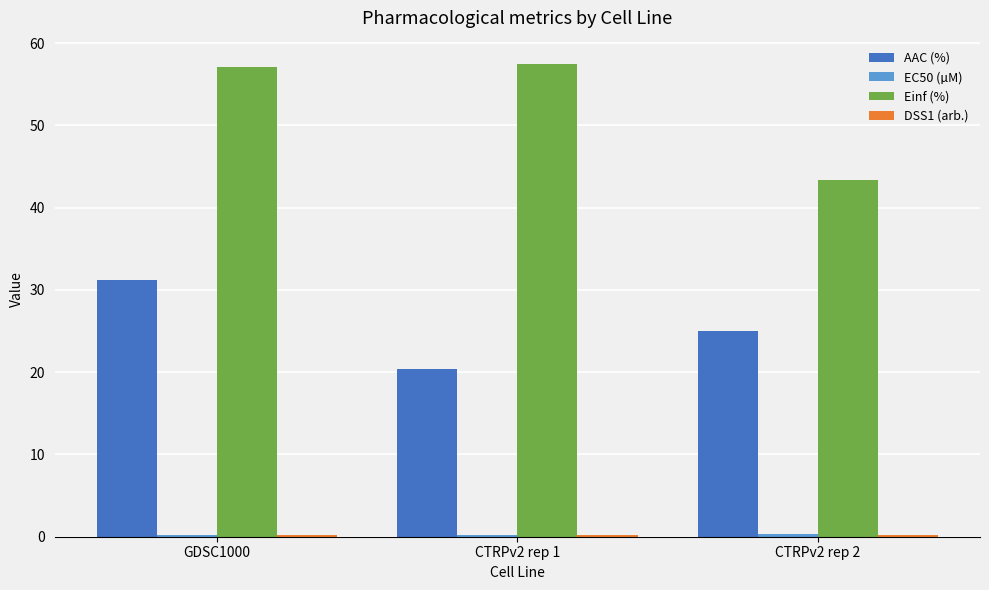

Which series changed the most between GDSC1000 and CTRPv2 rep 1?

AAC (%)